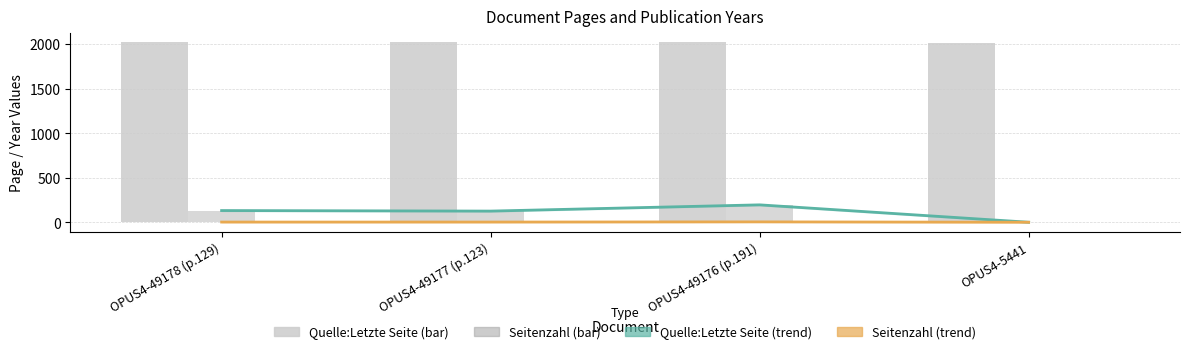

What is the difference between the Erscheinungsjahr values at OPUS4-49177 (p.123) and OPUS4-5441?

9